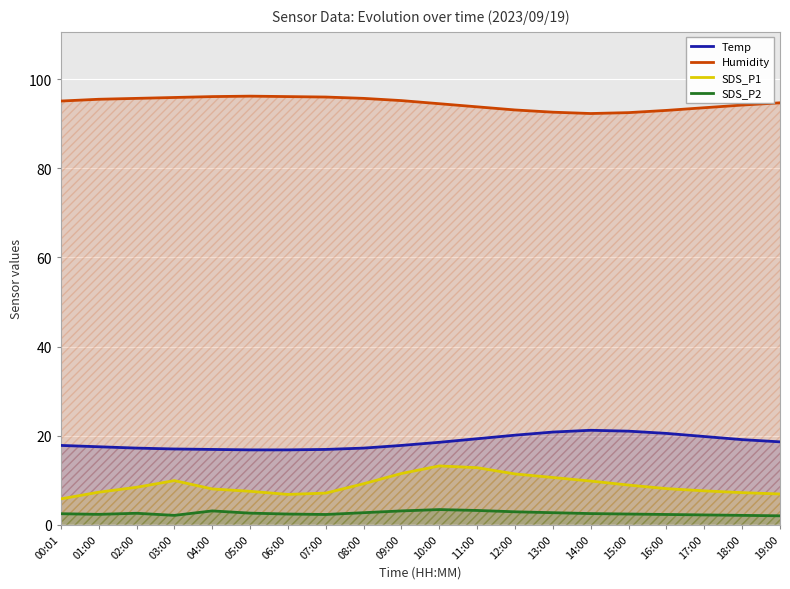

What is the difference between the maximum and minimum values in the Temp series?

4.4